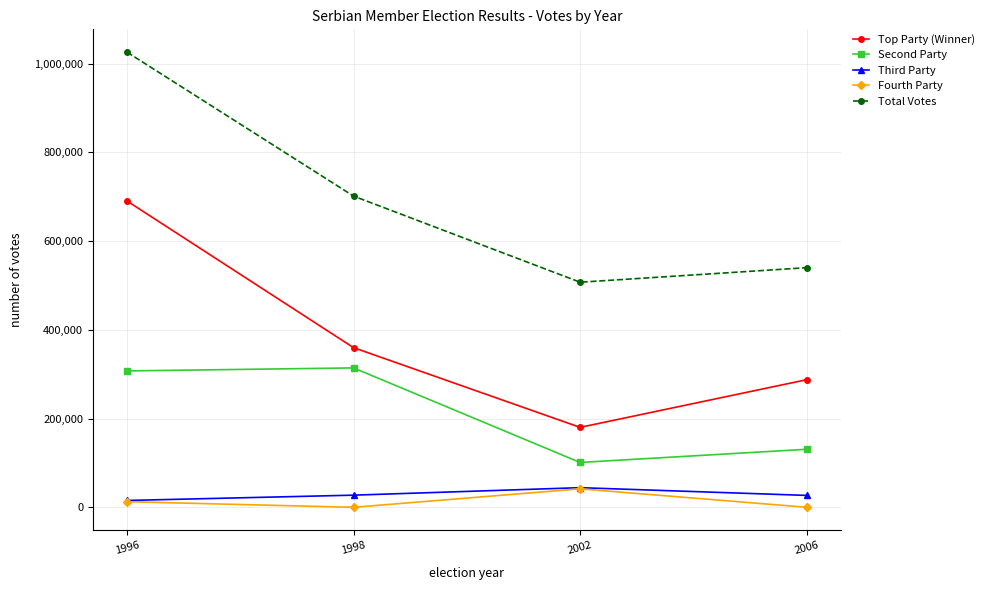

True or false: Total Votes and Top Party (Winner) cross at least once.

False